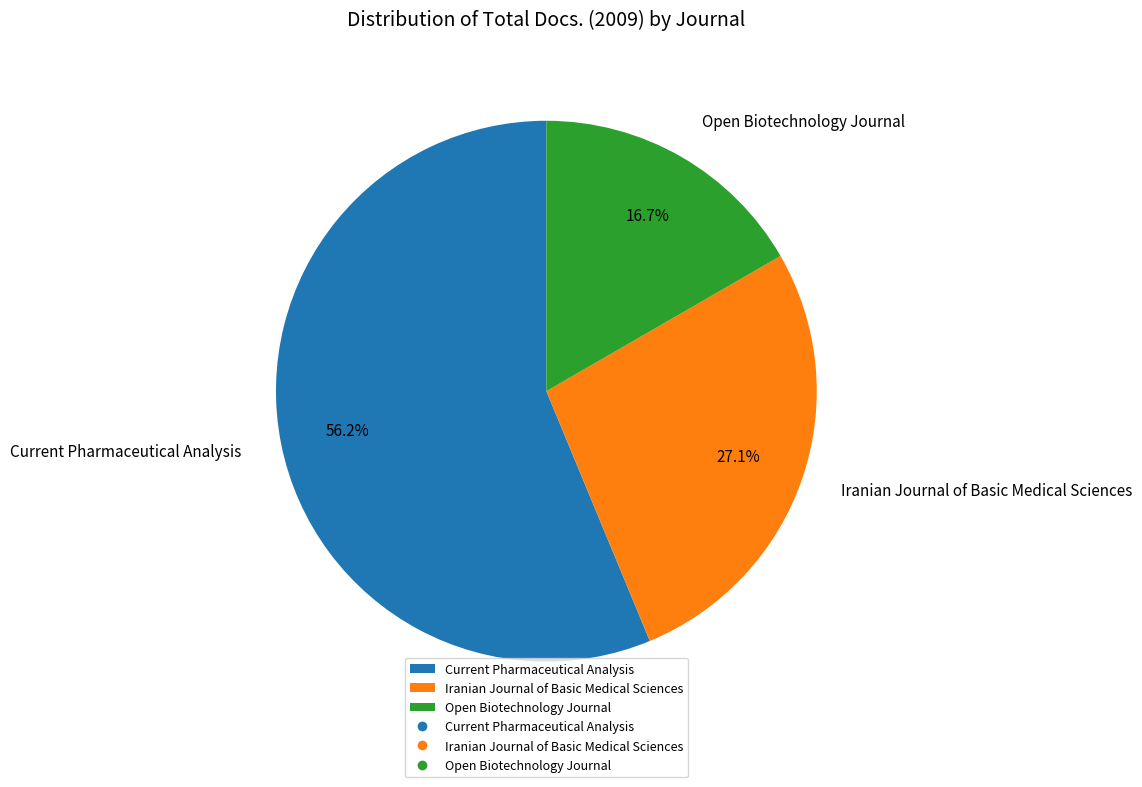

Is there a majority slice in this chart?

Yes